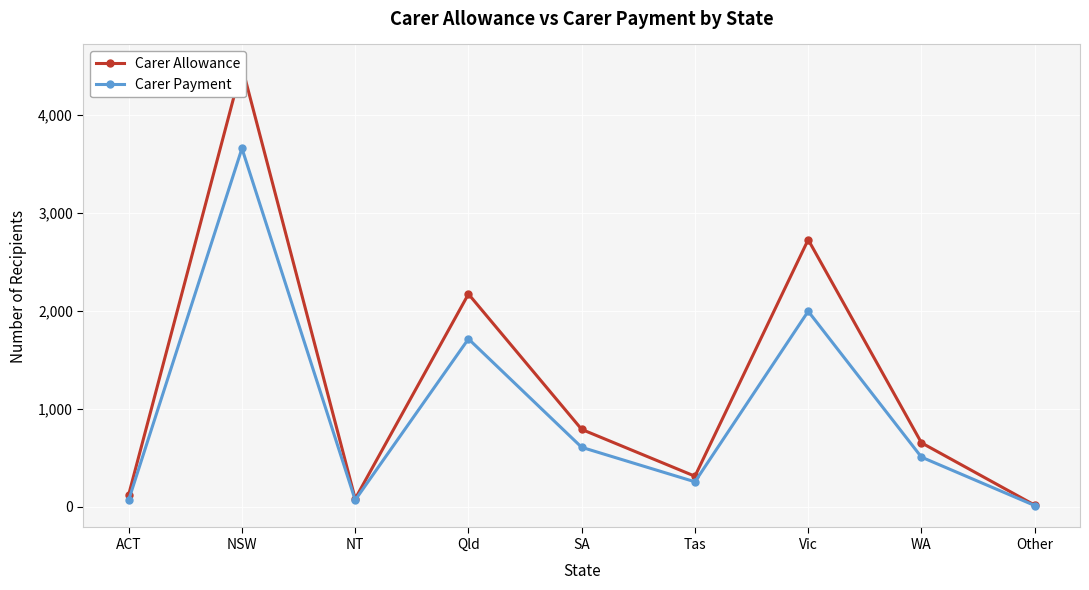

What is the sum of all Carer Allowance values?

11383